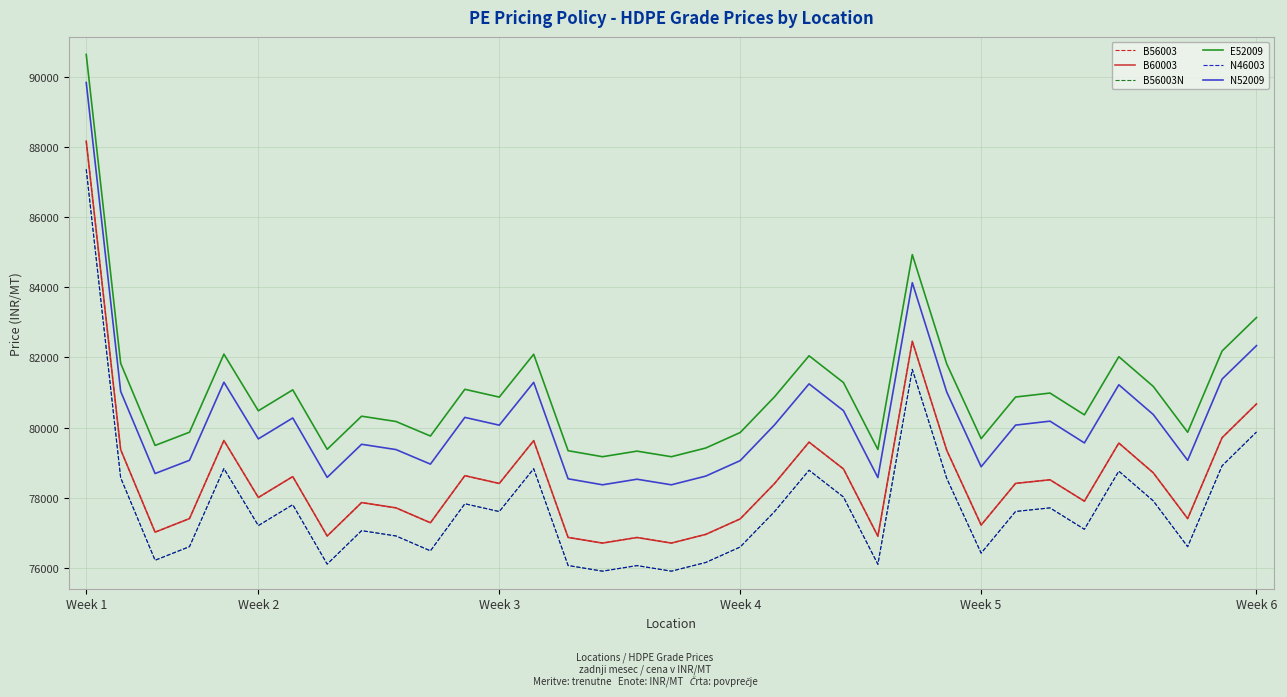

Does the chart display data point markers on the line(s)?

No